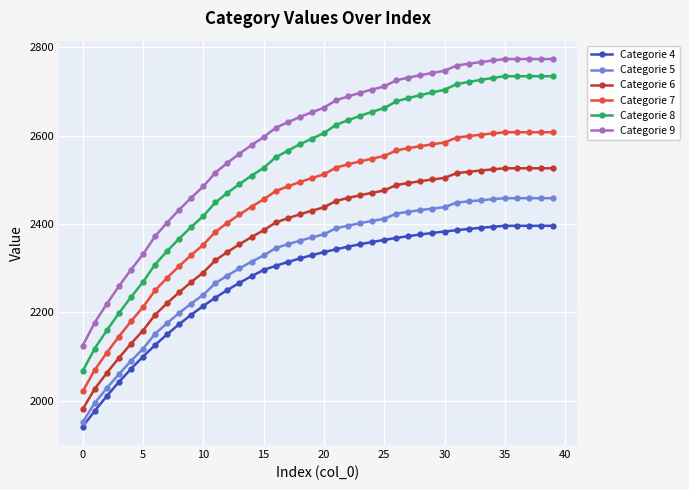

What is the value of the Categorie 4 point at the 30th from the left?

2379.8